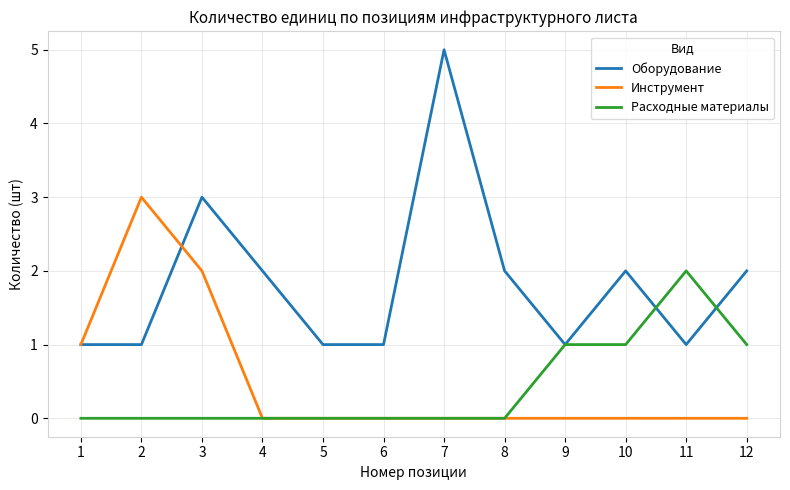

Which series has the widest spread of values?

Оборудование